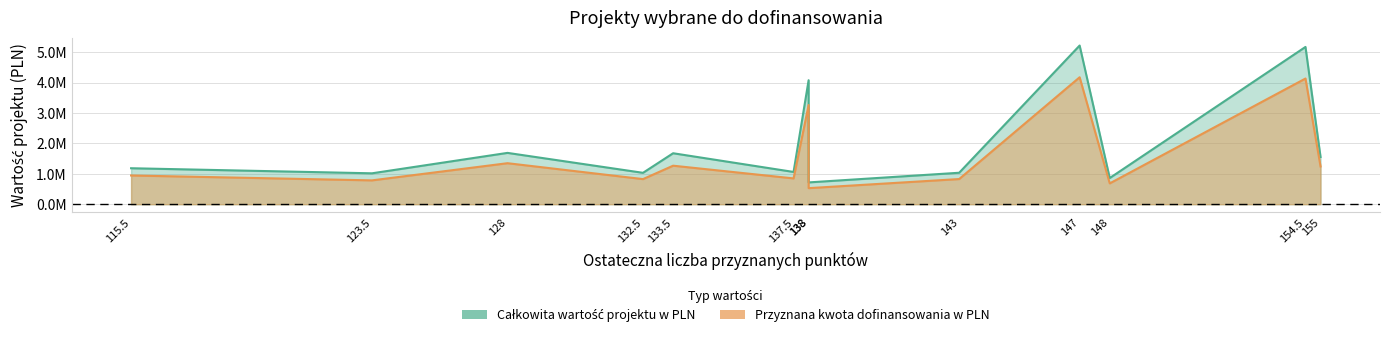

How many distinct data groups are displayed?

2